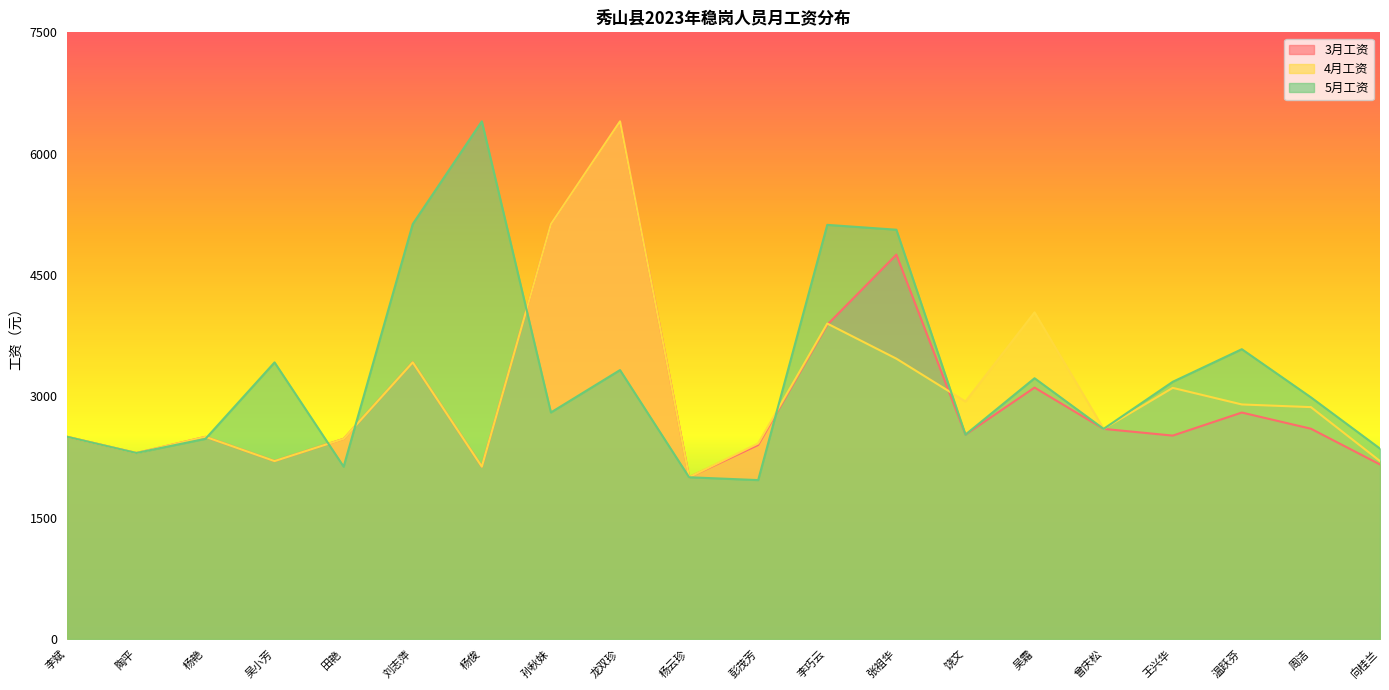

Between 吴霜 and 向桂兰, which is larger?

吴霜